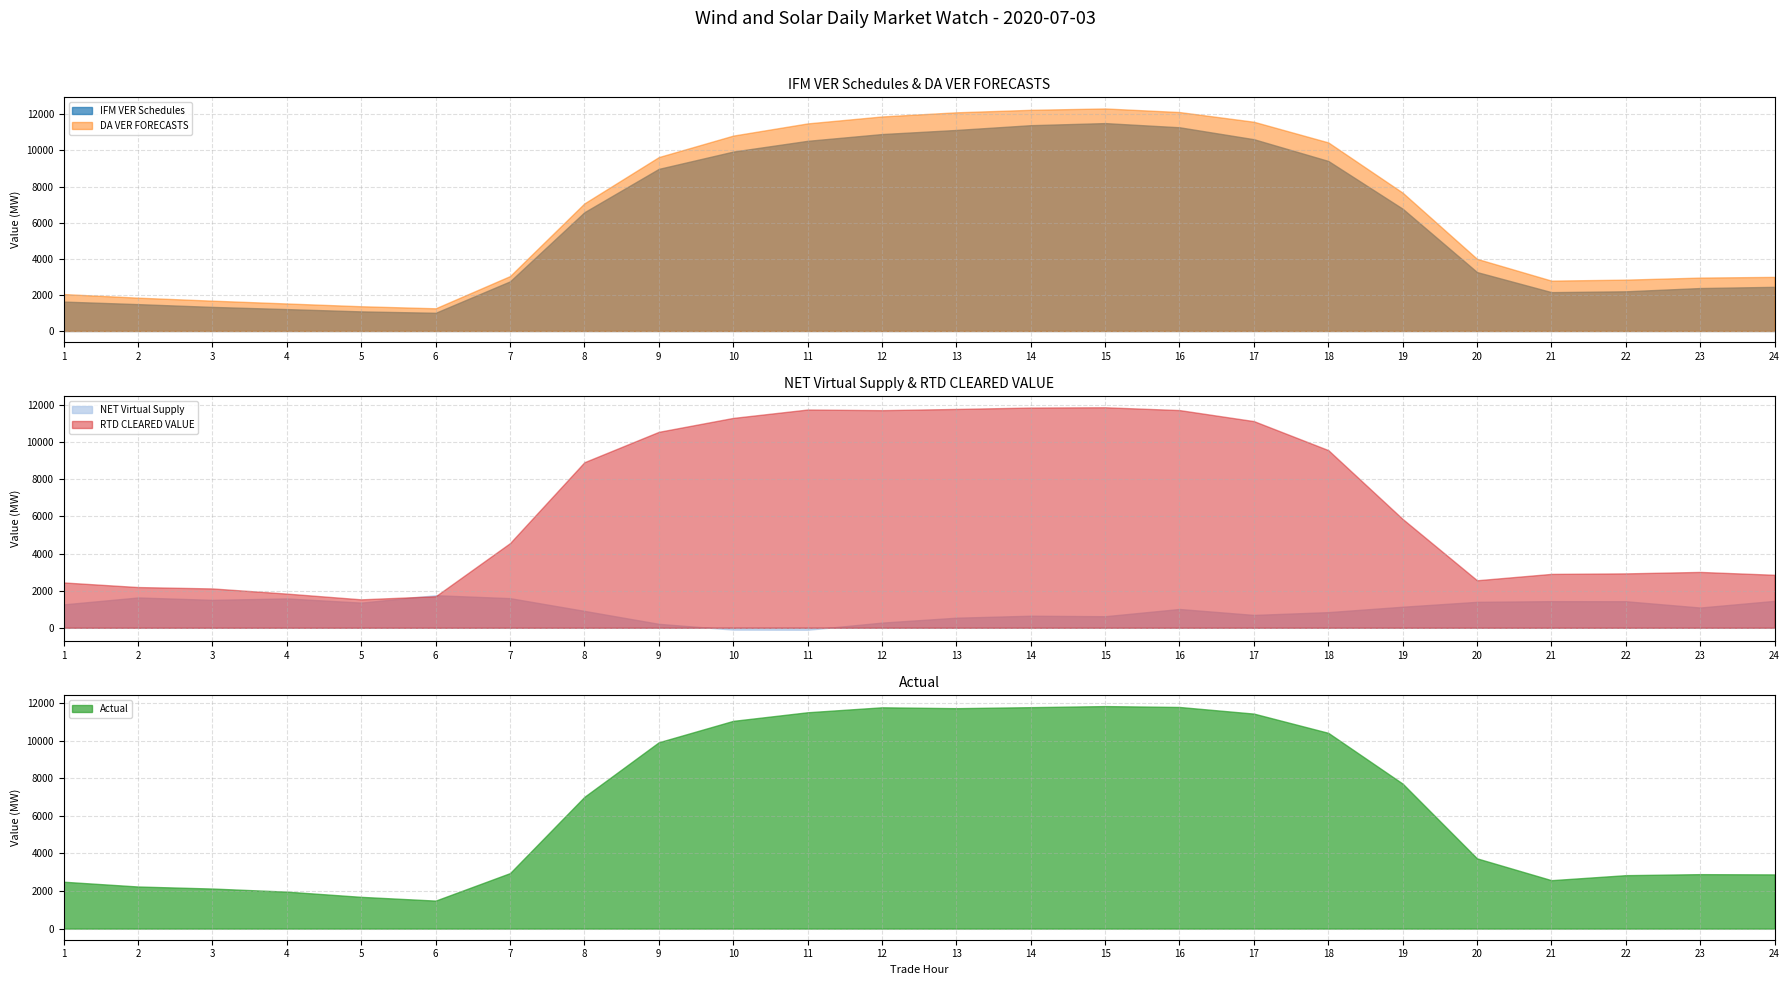

Reading left to right, transcribe all the data shown in this chart.

IFM VER Schedules: 1=1627.5	2=1486.0	3=1332.4	4=1211.8	5=1084.0	6=1006.8	7=2746.6	8=6575.8	9=8975.6	10=9933.1	11=10528.8	12=10903.9	13=11131.1	14=11395.4	15=11511.2	16=11279.8	17=10618.6	18=9415.0	19=6769.1	20=3260.5	21=2150.6	22=2196.3	23=2376.5	24=2444.2
DA VER FORECASTS: 1=2043.7	2=1843.8	3=1677.9	4=1522.3	5=1368.8	6=1255.8	7=3040.4	8=7064.7	9=9629.5	10=10818.0	11=11493.7	12=11878.3	13=12108.0	14=12246.1	15=12321.6	16=12123.1	17=11585.4	18=10442.2	19=7657.5	20=3993.6	21=2787.8	22=2842.4	23=2956.2	24=2994.3
NET Virtual Supply: 1=1260.3	2=1631.9	3=1503.3	4=1579.5	5=1354.8	6=1754.2	7=1595.1	8=908.3	9=211.6	10=-100.7	11=-109.1	12=277.2	13=541.6	14=648.2	15=621.8	16=1011.1	17=691.4	18=841.5	19=1133.1	20=1396.5	21=1433.4	22=1428.5	23=1090.0	24=1449.3
RTD CLEARED VALUE: 1=2441.0	2=2193.1	3=2118.4	4=1840.4	5=1531.3	6=1698.7	7=4561.9	8=8921.2	9=10557.6	10=11307.4	11=11759.7	12=11725.3	13=11790.5	14=11866.0	15=11880.8	16=11729.6	17=11135.1	18=9573.4	19=5862.3	20=2559.7	21=2902.6	22=2930.1	23=3008.2	24=2854.8
Actual: 1=2493.9	2=2240.0	3=2131.5	4=1967.3	5=1689.3	6=1489.7	7=2953.4	8=7013.6	9=9916.8	10=11055.4	11=11513.5	12=11777.3	13=11731.4	14=11784.6	15=11842.3	16=11794.9	17=11442.2	18=10419.0	19=7714.9	20=3737.8	21=2576.6	22=2843.4	23=2897.6	24=2883.8